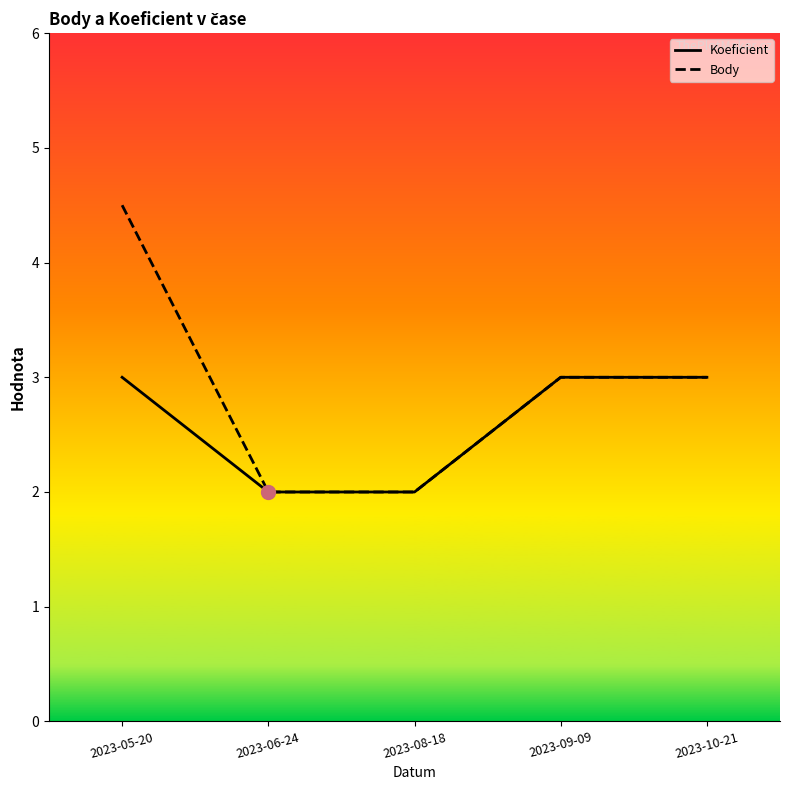

True or false: Koeficient has more than 0 points higher than both neighbors.

False